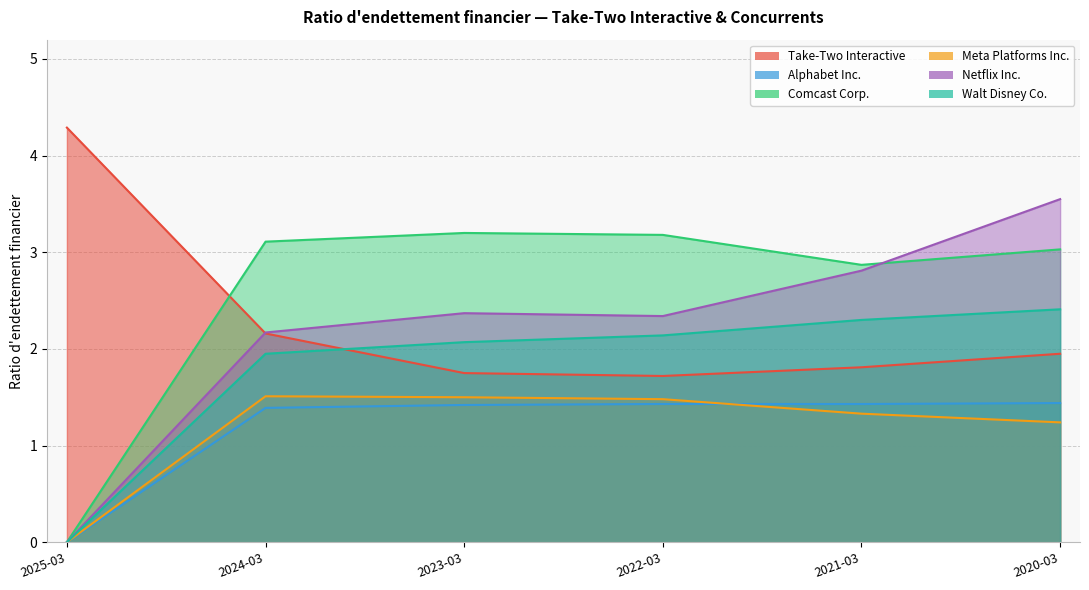

What is the label of the 4th point from the right?

2023-03